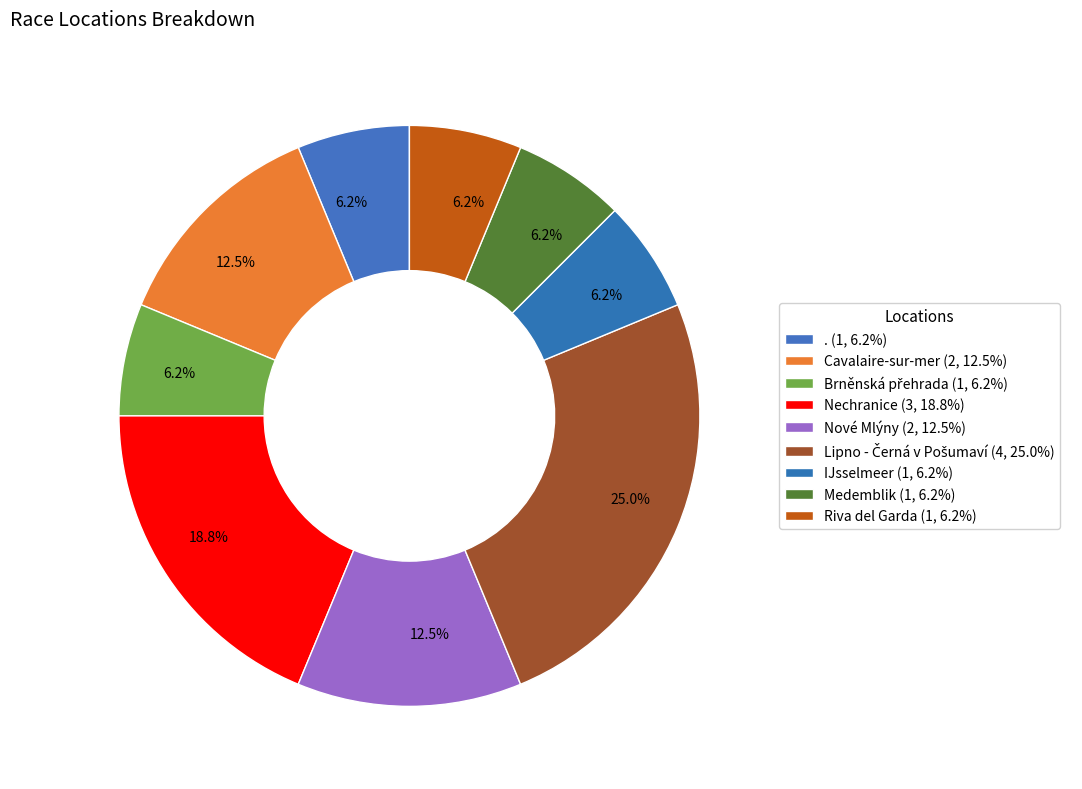

How many slices are in this pie chart?

9